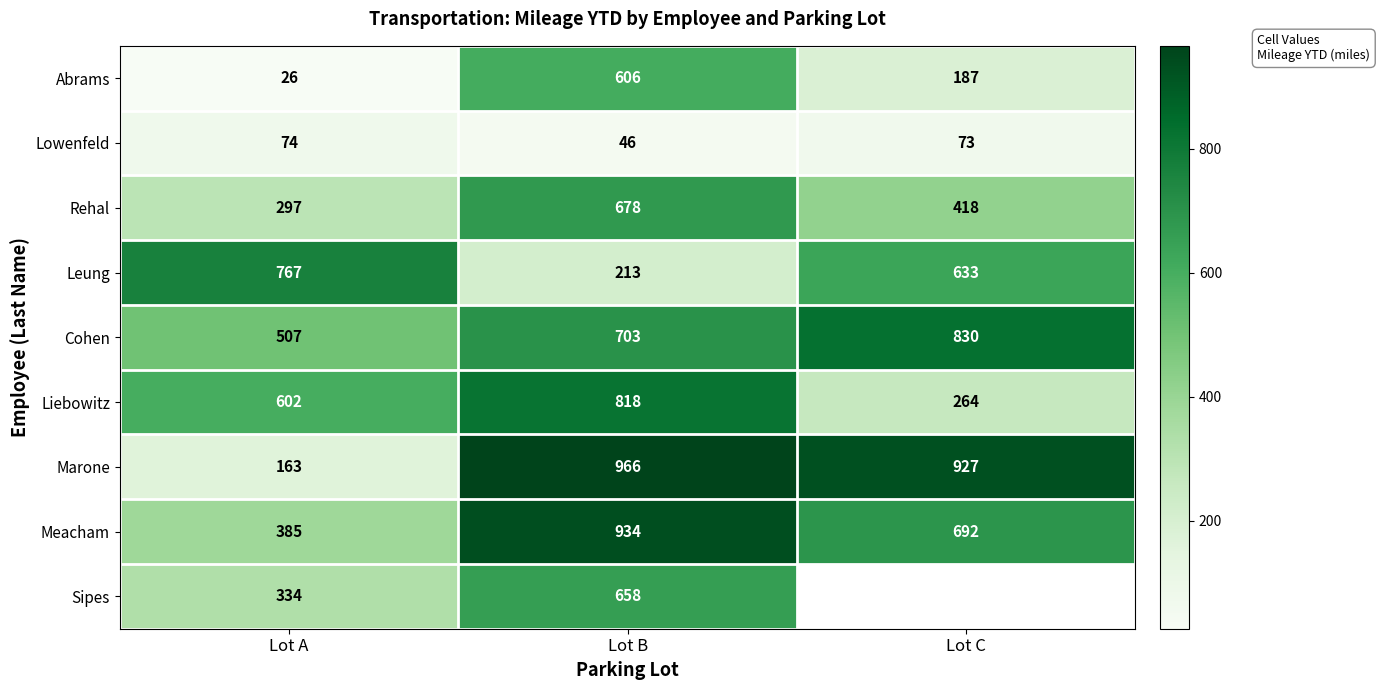

What is the difference between the maximum and minimum values in the Cohen series?

323